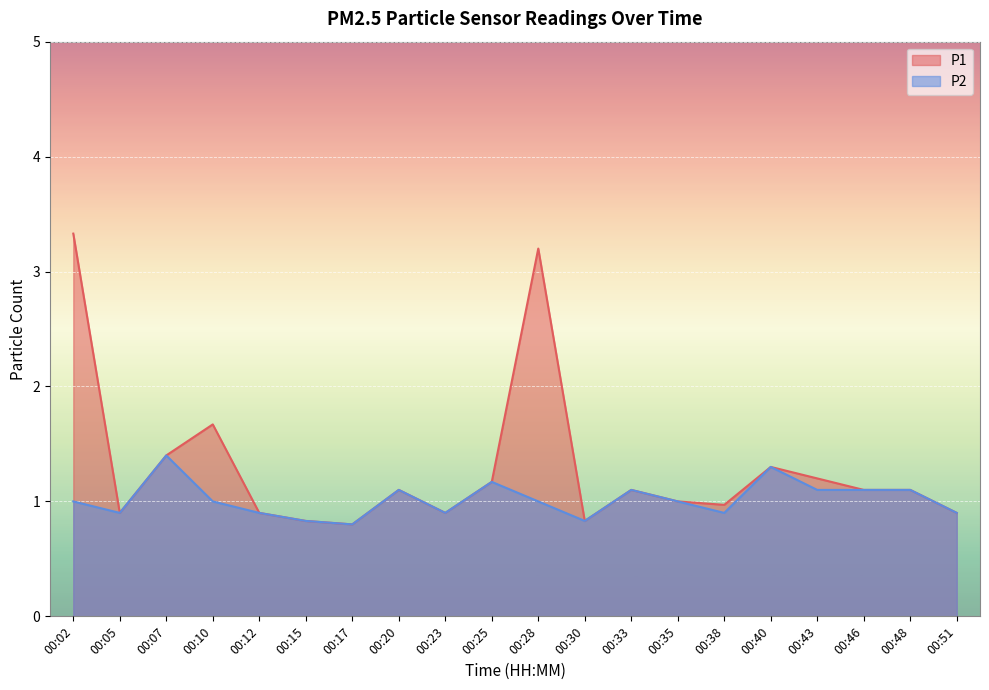

In P2, how many points are higher than both neighbors (excluding endpoints)?

5